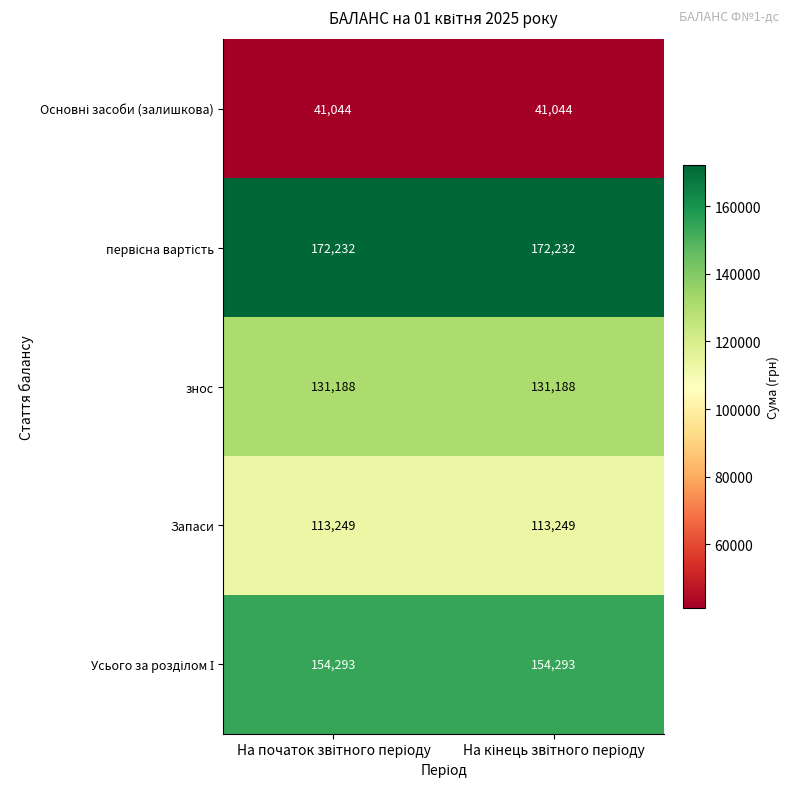

What is the lowest value of the Запаси series?

113249